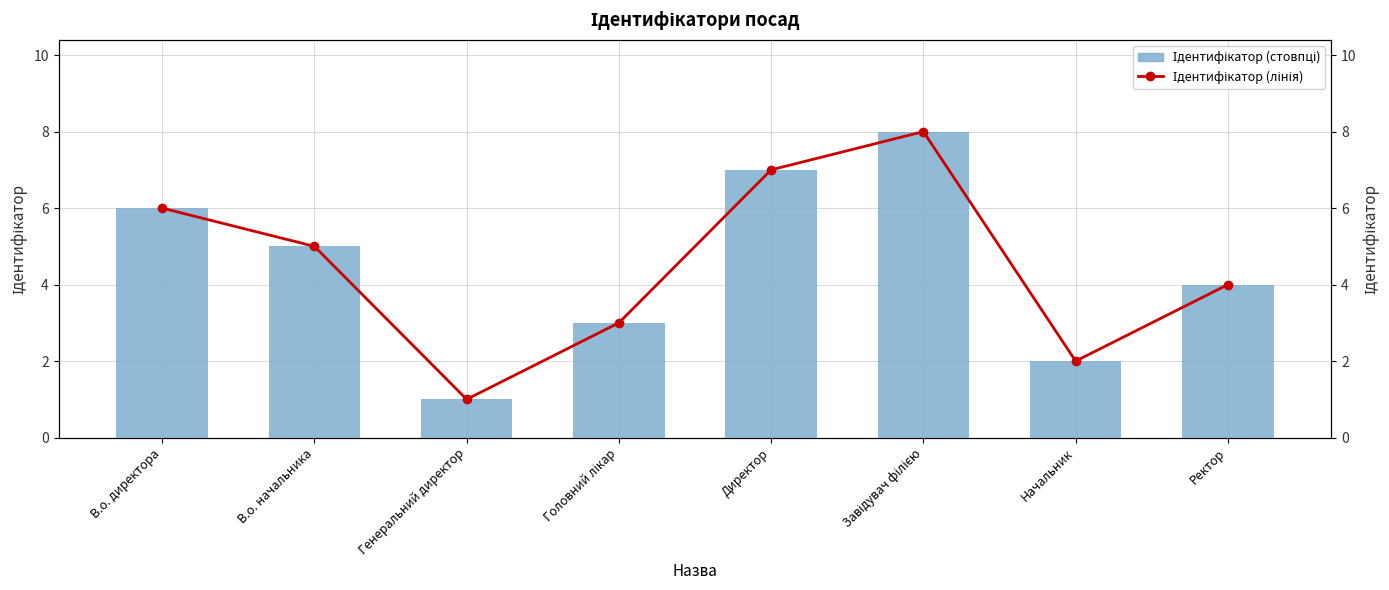

Which series has the widest spread of values?

Ідентифікатор